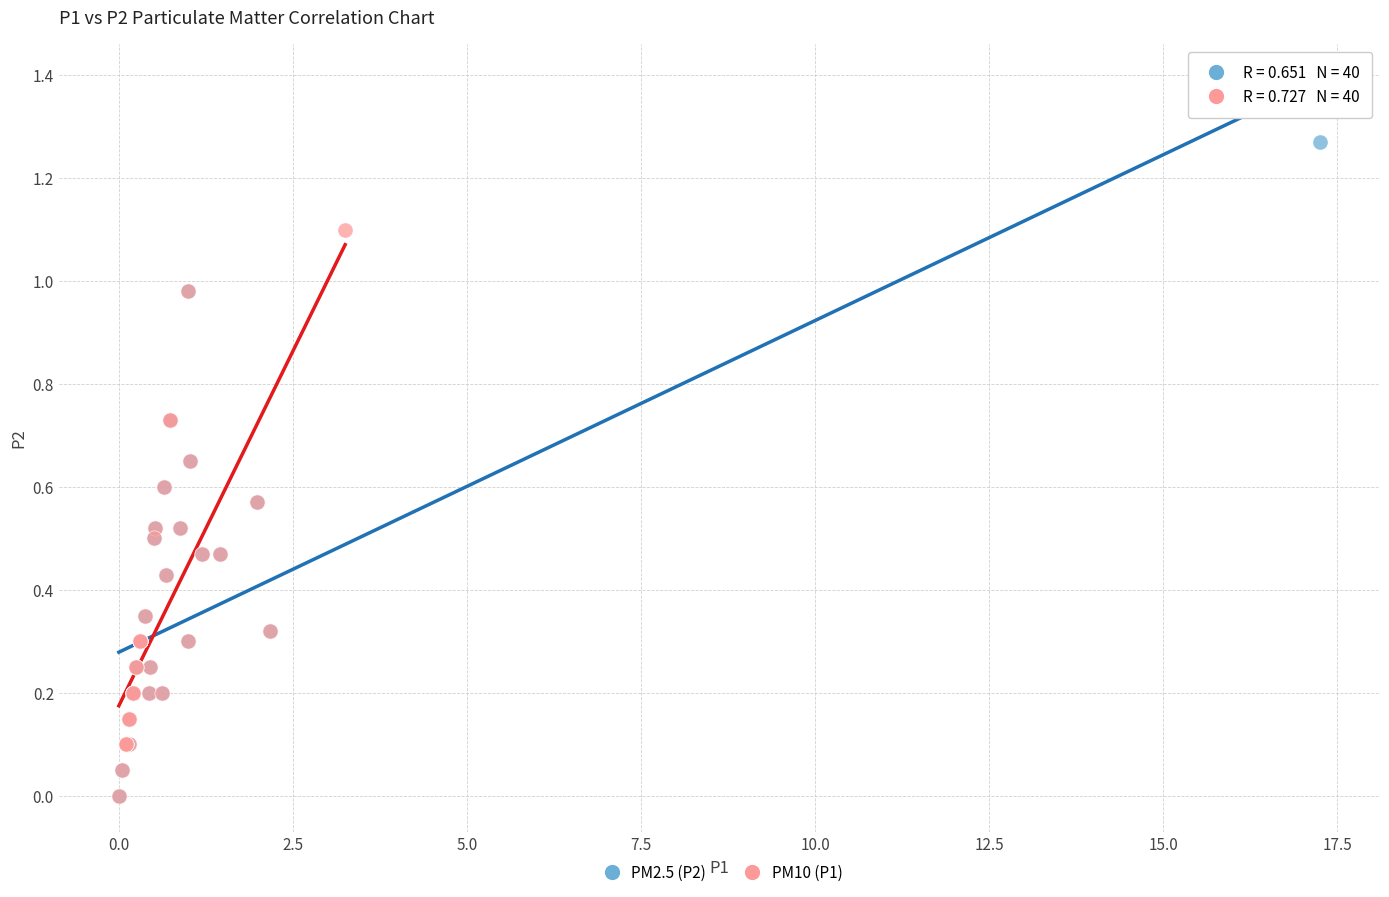

Which series has the widest spread of Y values?

PM2.5 (P2)